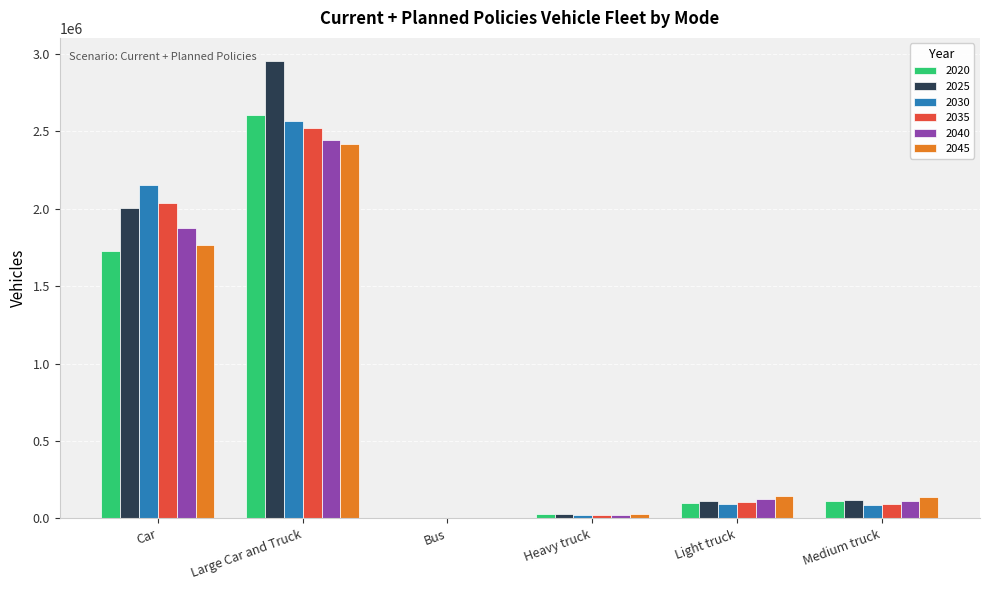

How many categories are shown in the chart?

6